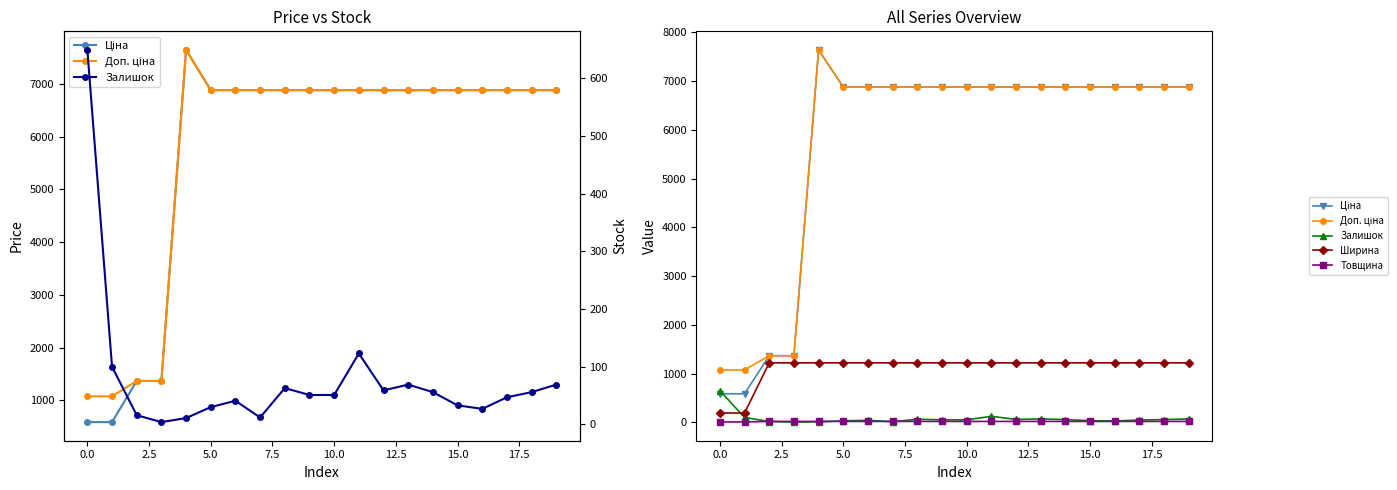

Rank the series by their maximum value, from highest to lowest.

Ціна, Доп. ціна, Ширина, Залишок, Товщина